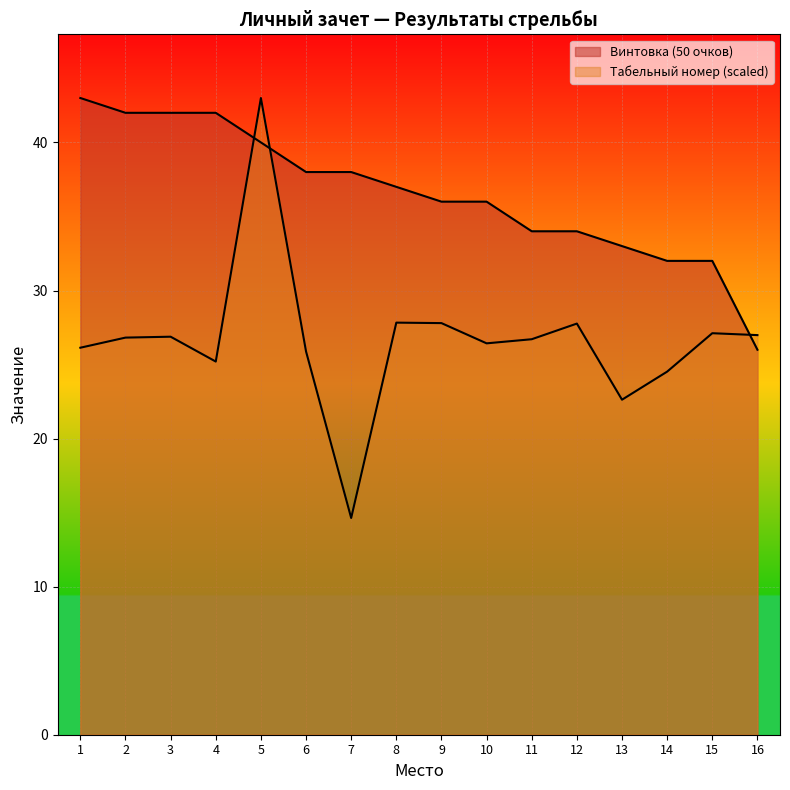

Approximately how many times larger is the value at 8 compared to 6?

1.0